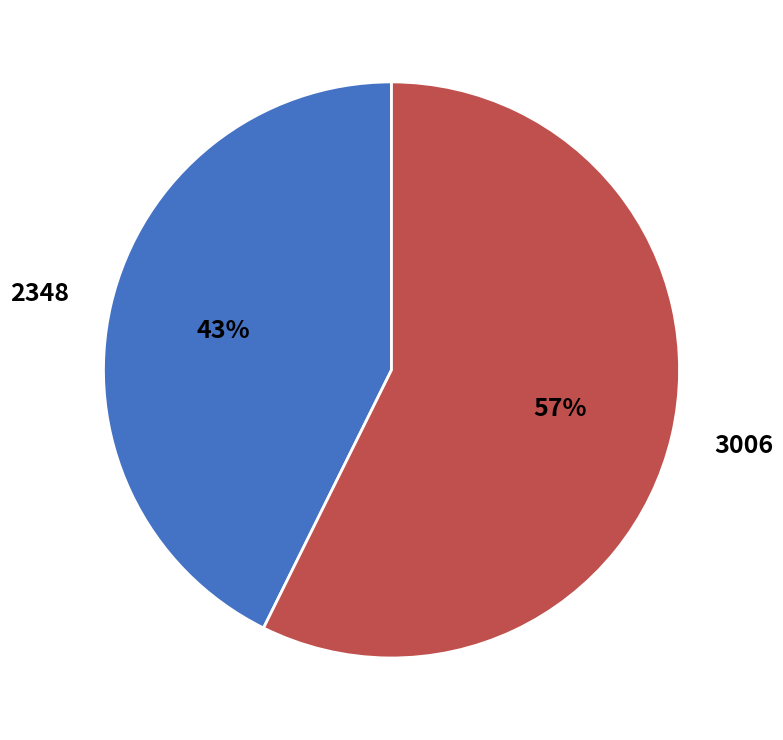

Does 2348 represent more than half of the total?

No